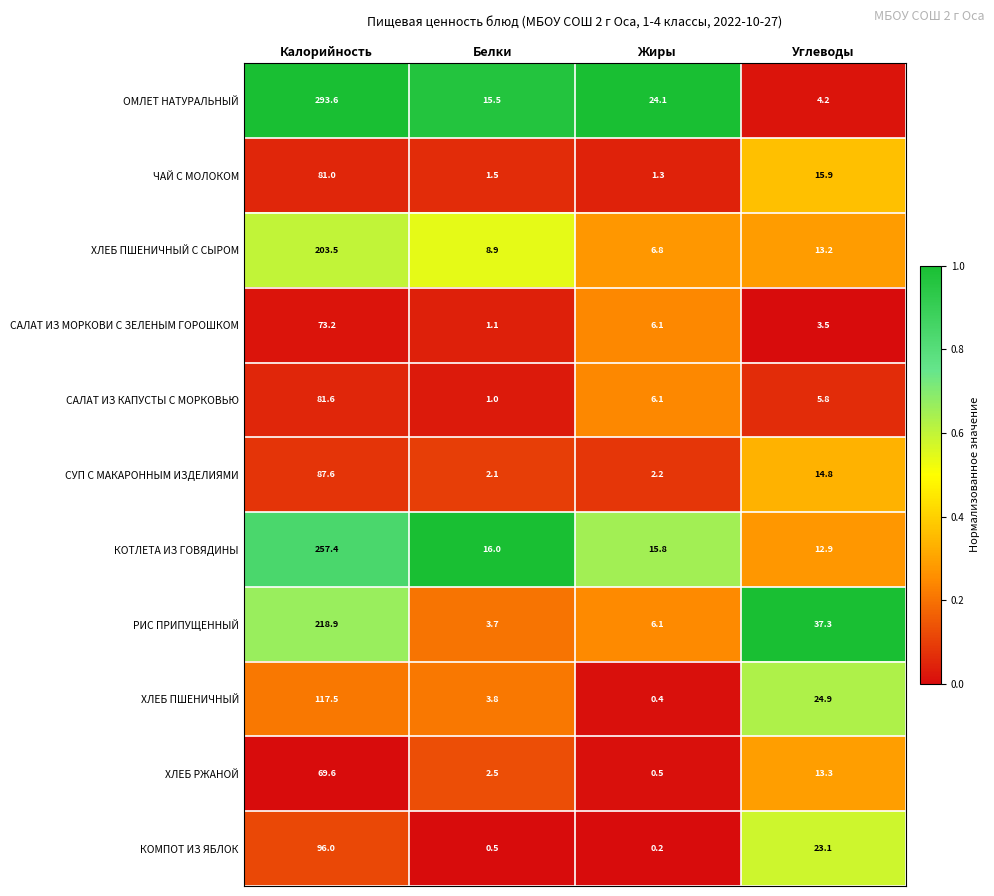

What is the difference between the maximum and second lowest values in the КОМПОТ ИЗ ЯБЛОК series?

95.5